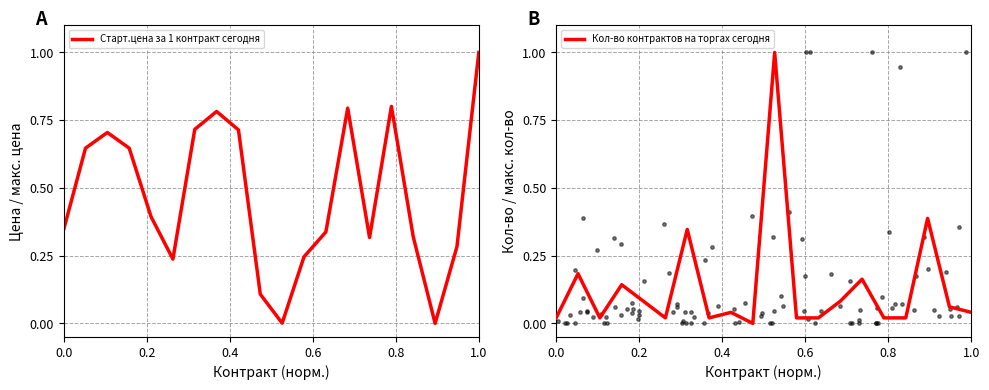

What are all the series names shown in the legend?

Старт.цена за 1 контракт сегодня, Кол-во контрактов на торгах сегодня